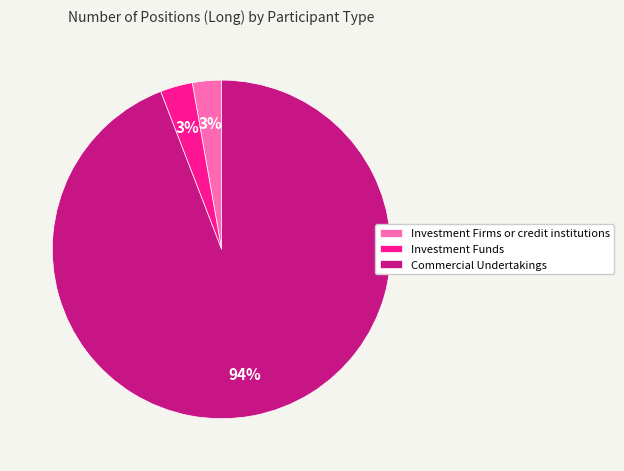

Is it true that Commercial Undertakings is 86% of the pie?

False